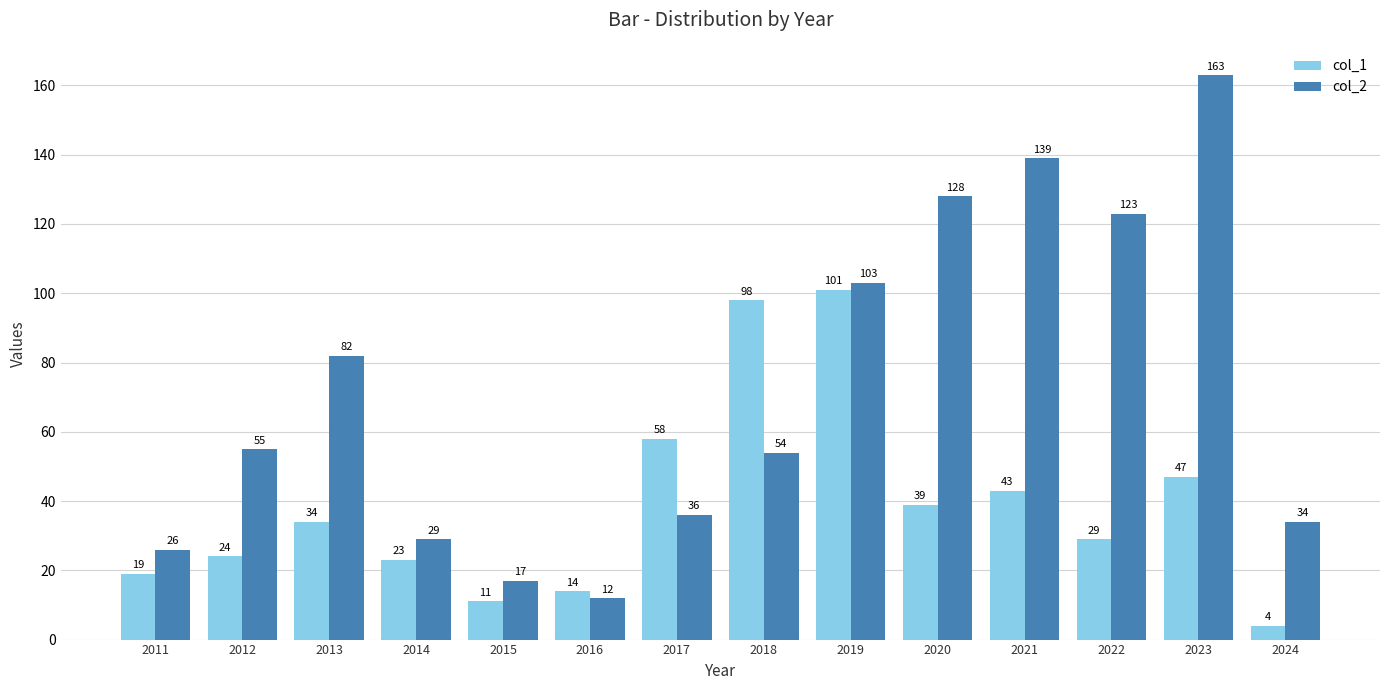

At which category does the chart reach its minimum across all series?

2024